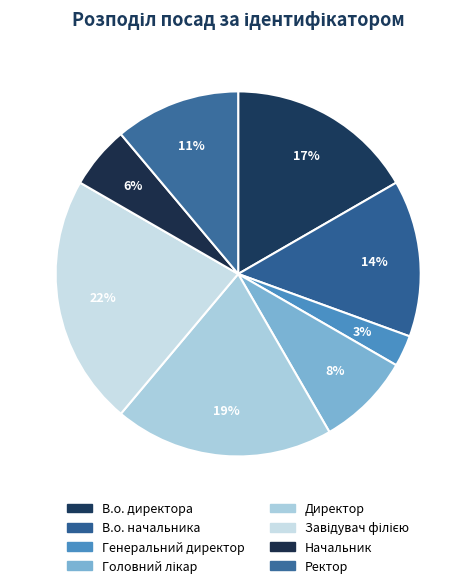

Do Головний лікар and Генеральний директор together represent more than half of the pie?

No